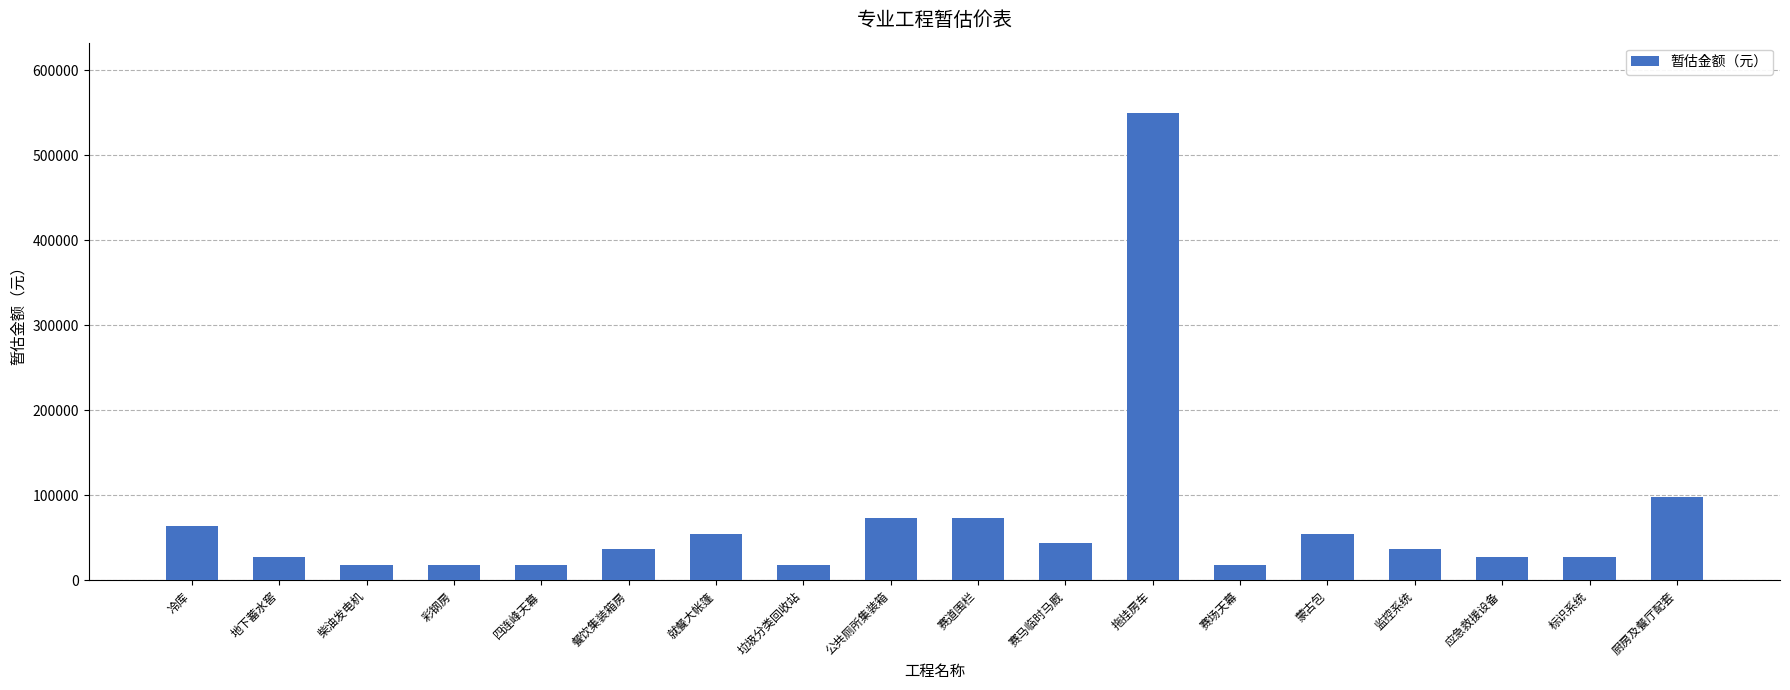

True or false: the data shows 36700 at 餐饮集装箱房.

True